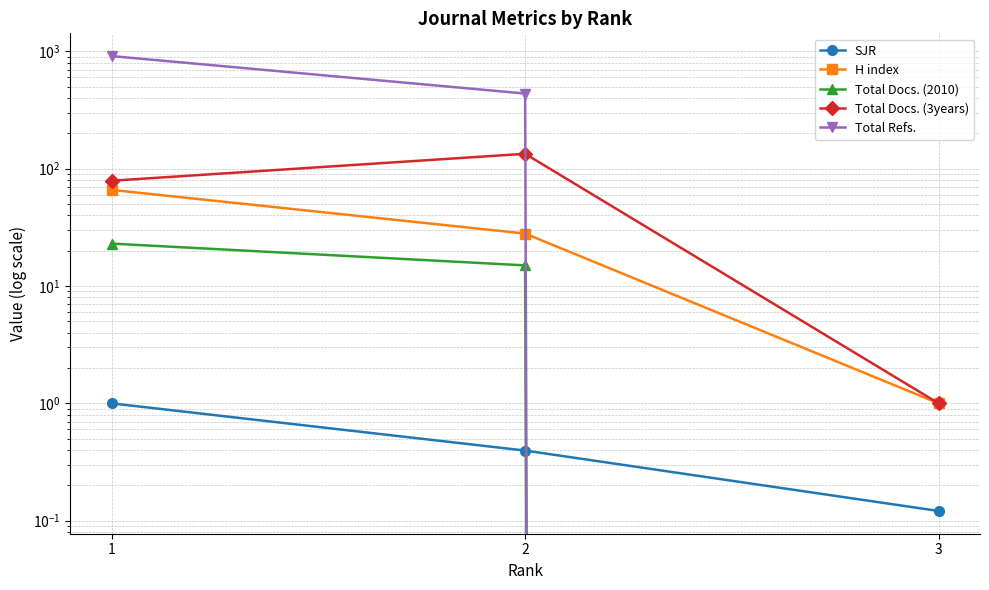

Which series has the largest range (max minus min)?

Total Refs.